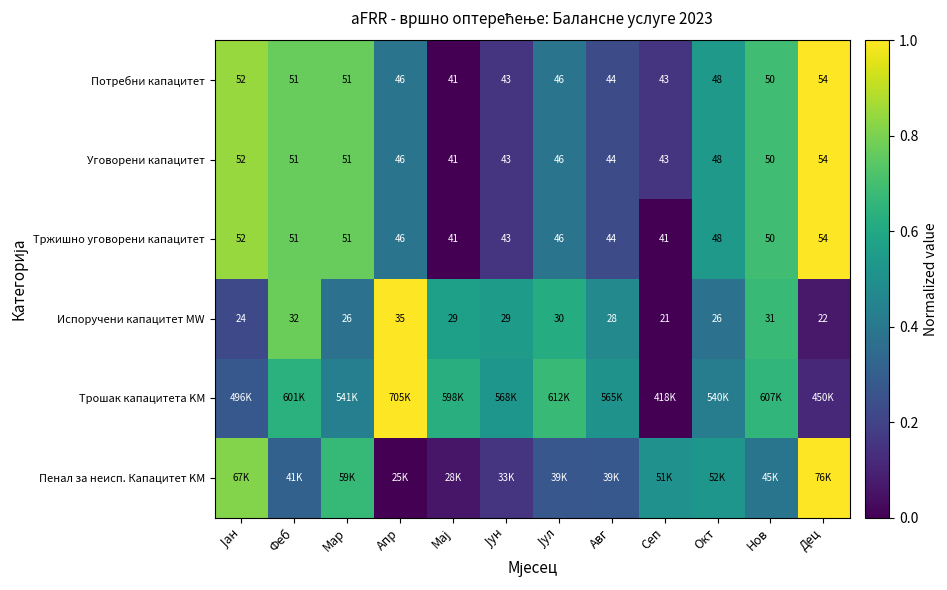

How many data points does each series have?

12